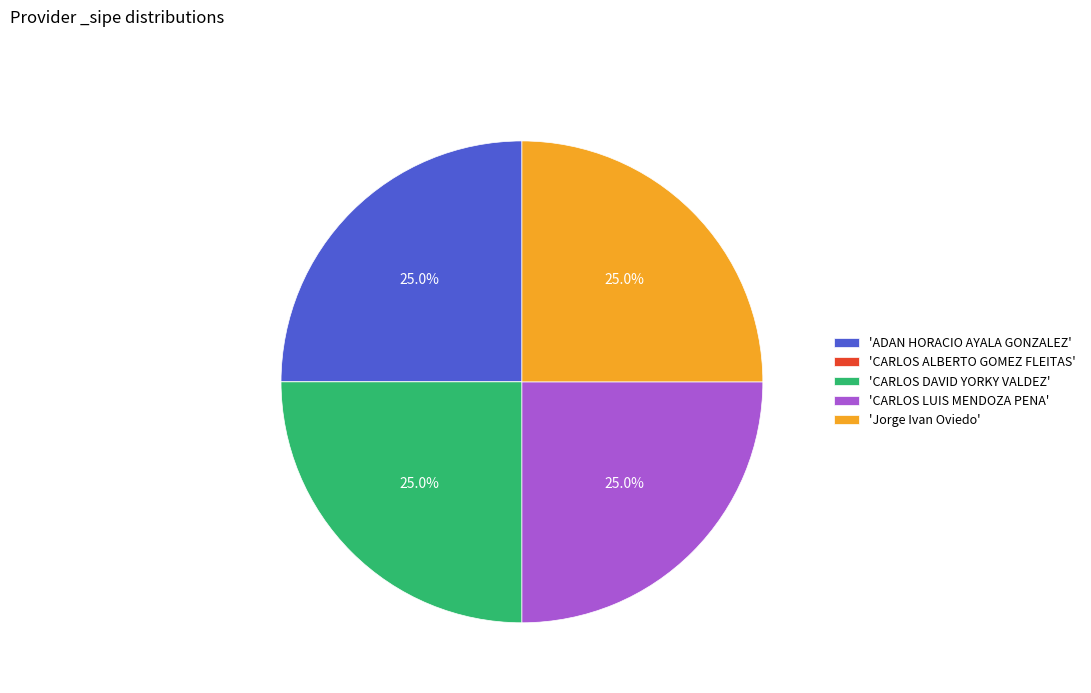

Approximately how many times larger is the value at 'ADAN HORACIO AYALA GONZALEZ' compared to 'CARLOS DAVID YORKY VALDEZ'?

1.0